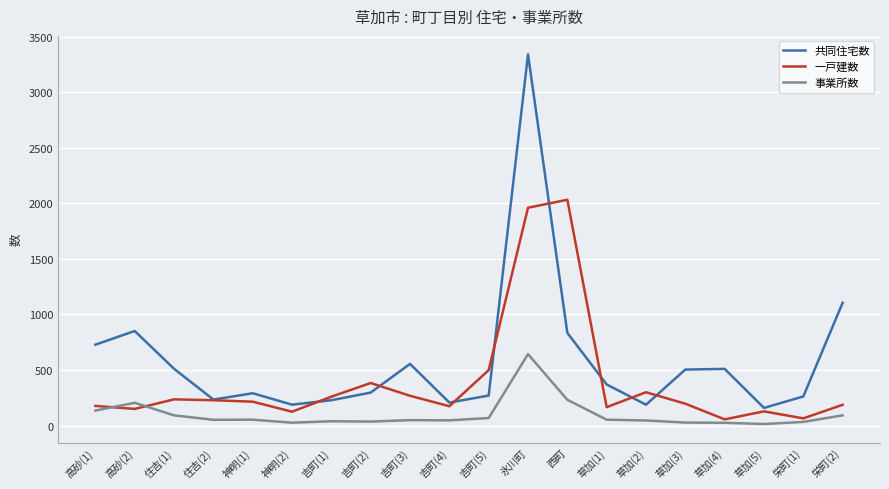

True or false: 事業所数 has a value of 92 at 住吉(1).

True